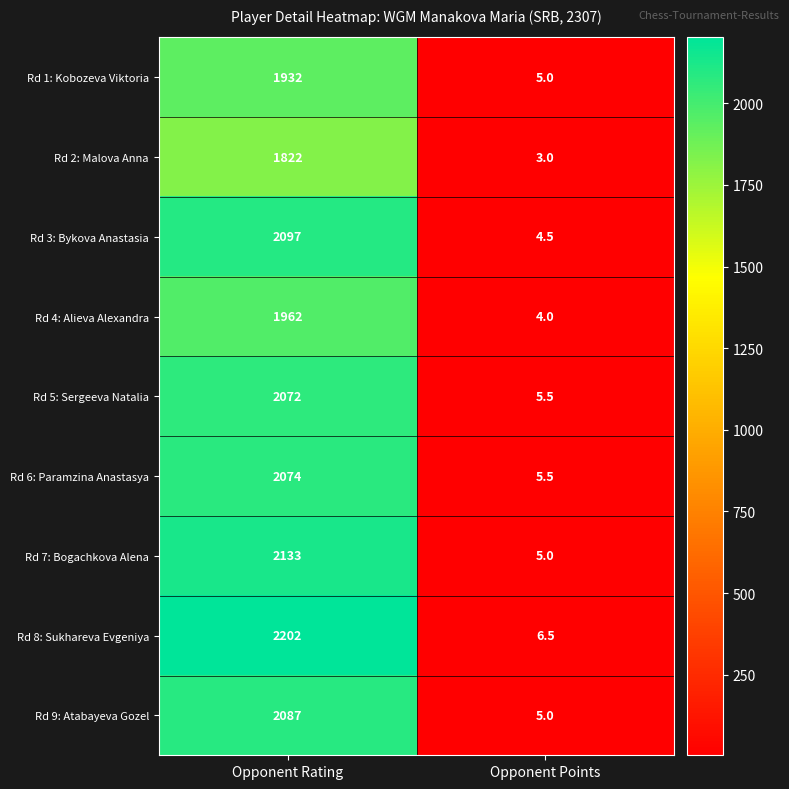

Which series changed the most between Opponent Rating and Opponent Points?

Rd 8: Sukhareva Evgeniya